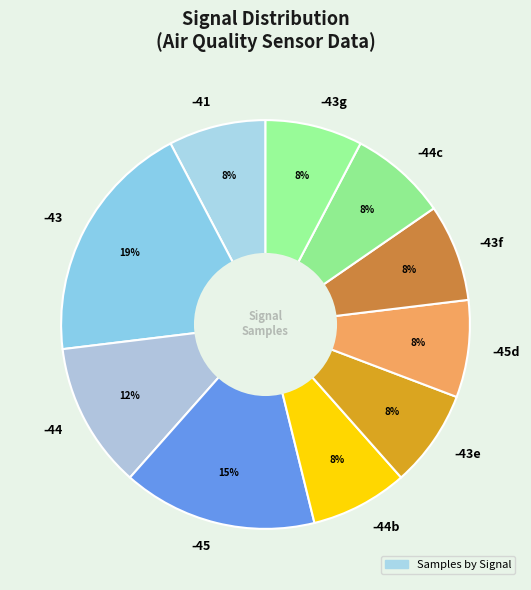

Which category has the biggest portion of the pie?

-43